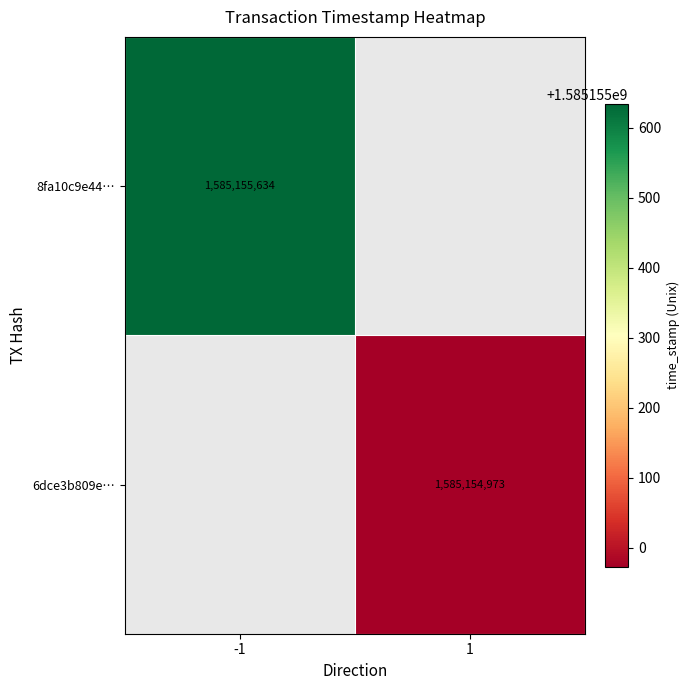

Which series has the largest range (max minus min)?

8fa10c9e4466fe9f48406c5c6ed392944da9caa